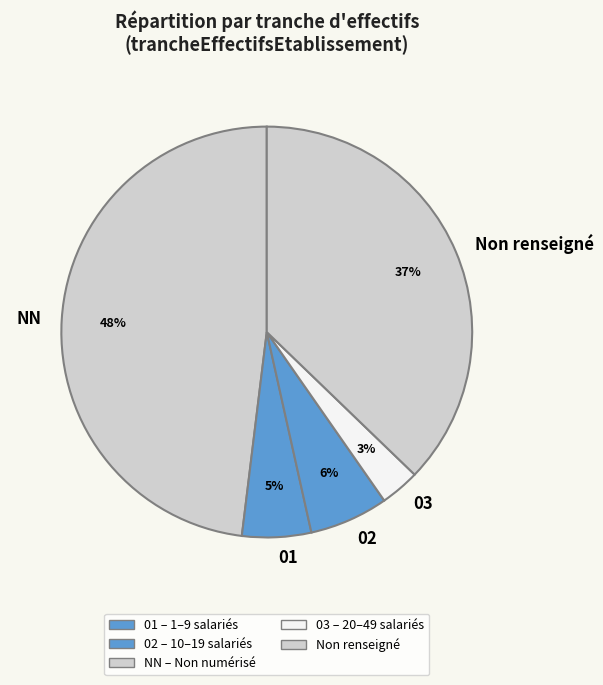

To the nearest percent, what is the average slice percentage?

20%